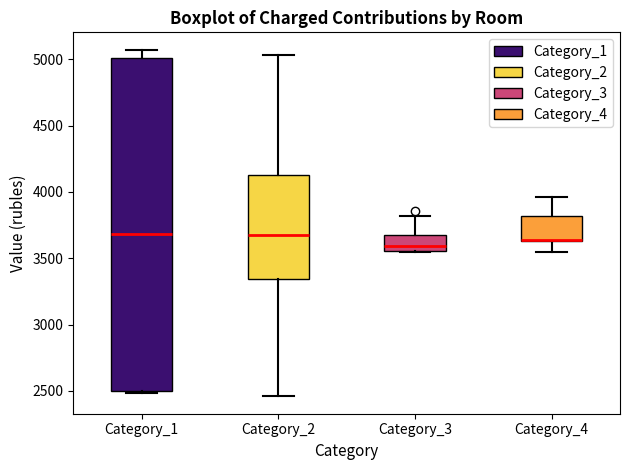

Reading left to right, transcribe this box plot: for each box, give where its median line is, the range the box spans, and where its two whiskers end, as read against the y-axis. The values are not printed on the chart, so give them approximately, as read against the axis.

Category_1: median 3700, box 2500 to 5000, whiskers 2500 to 5050
Category_2: median 3700, box 3350 to 4150, whiskers 2450 to 5050
Category_3: median 3600, box 3550 to 3650, whiskers 3550 to 3800
Category_4: median 3650 (drawn on the box's lower edge), box 3650 to 3800, whiskers 3550 to 3950